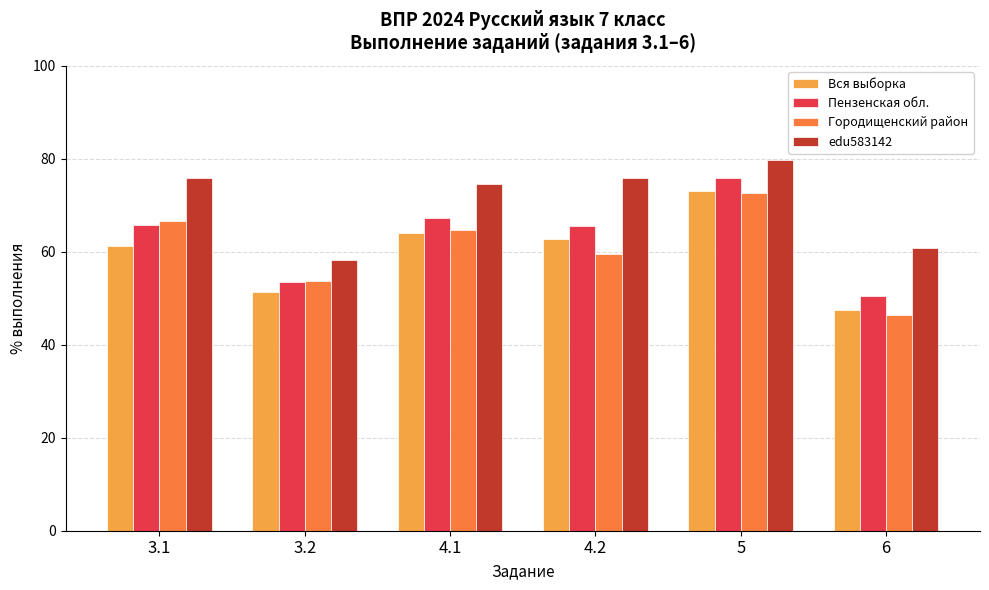

What is the minimum value shown in the chart?

46.4